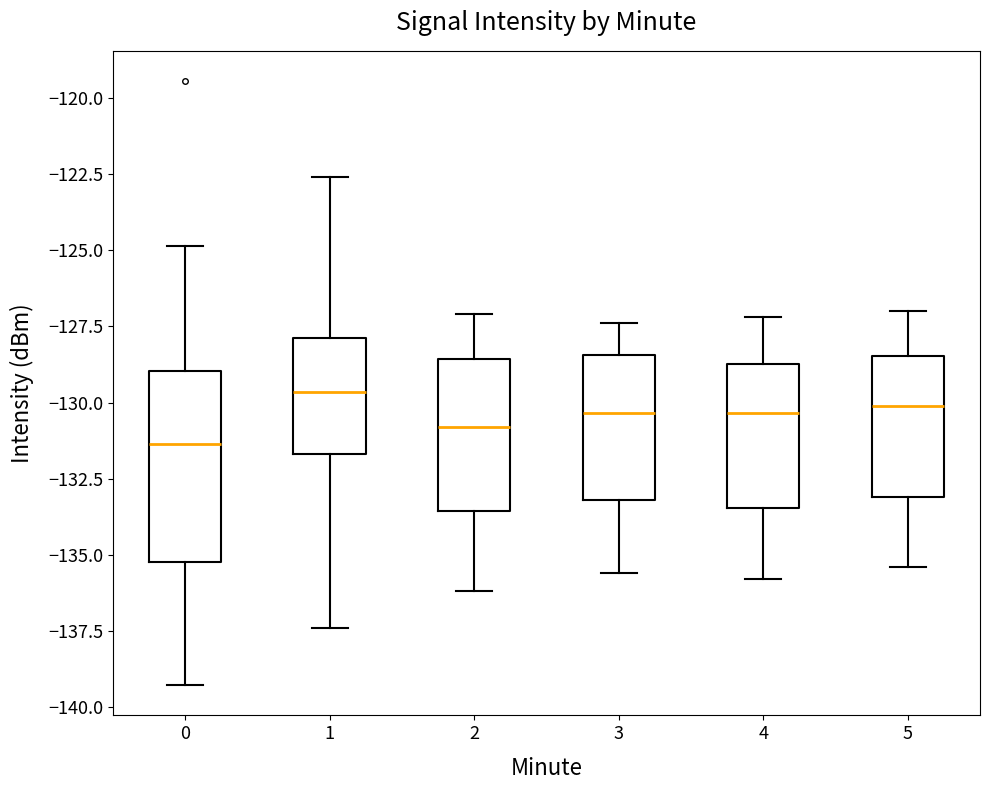

Reading left to right, transcribe this box plot: for each box, give where its median line is, the range the box spans, and where its two whiskers end, as read against the y-axis. The values are not printed on the chart, so give them approximately, as read against the axis.

0: median -131.5, box -135.0 to -129.0, whiskers -139.5 to -125.0
1: median -129.5, box -131.5 to -128.0, whiskers -137.5 to -122.5
2: median -131.0, box -133.5 to -128.5, whiskers -136.0 to -127.0
3: median -130.5, box -133.0 to -128.5, whiskers -135.5 to -127.5
4: median -130.5, box -133.5 to -128.5, whiskers -136.0 to -127.0
5: median -130.0, box -133.0 to -128.5, whiskers -135.5 to -127.0